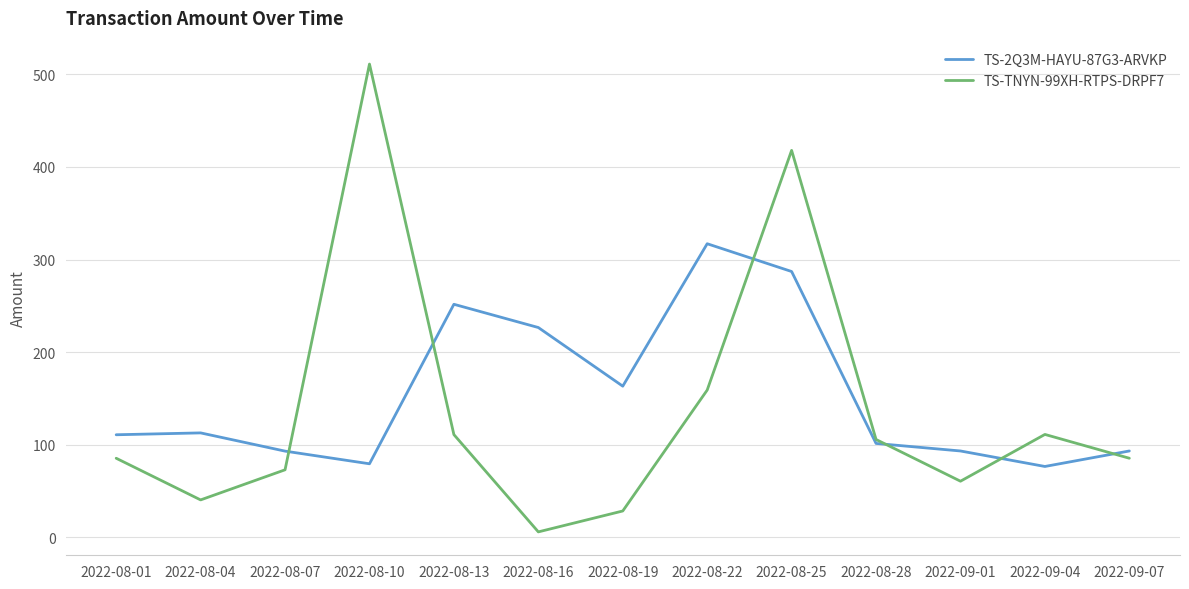

The value of TS-TNYN-99XH-RTPS-DRPF7 at 2022-08-25 is 417.9. True or false?

True